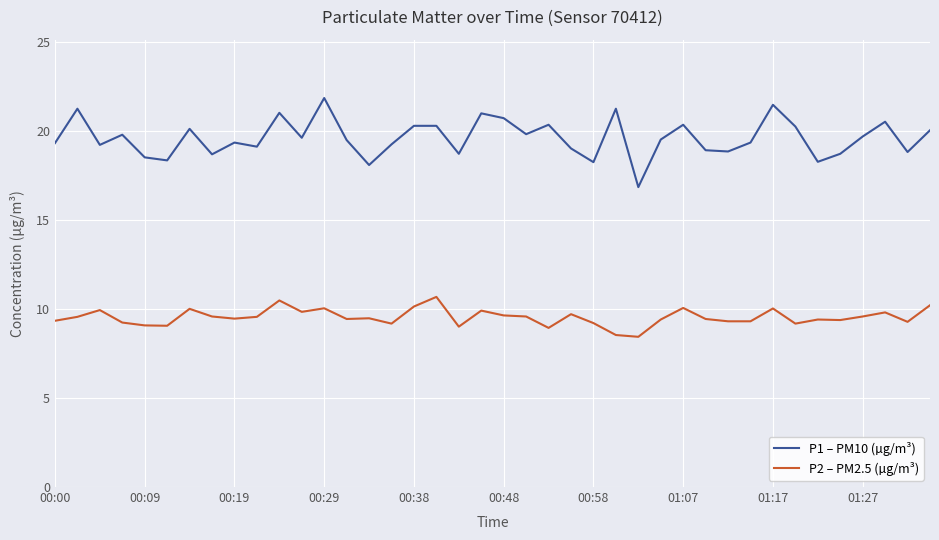

Which series has the largest total across all categories?

P1 – PM10 (µg/m³)